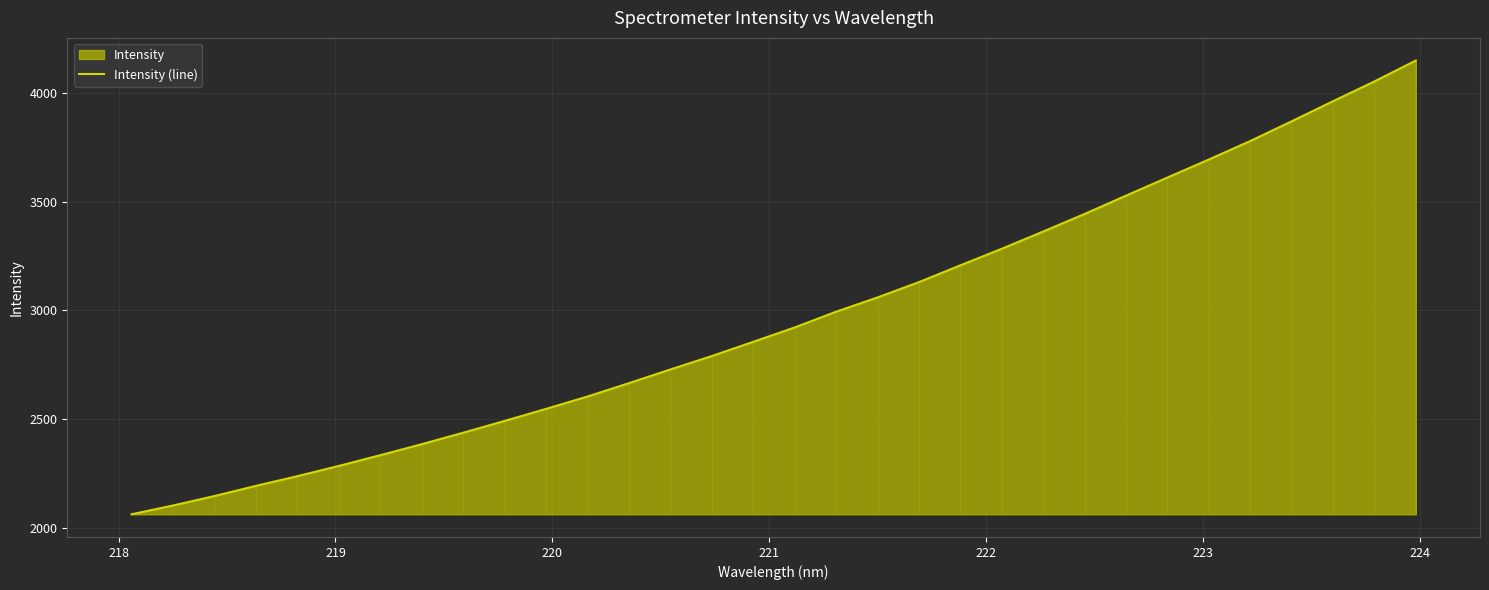

What is the highest value of the Intensity (line) series?

4148.9